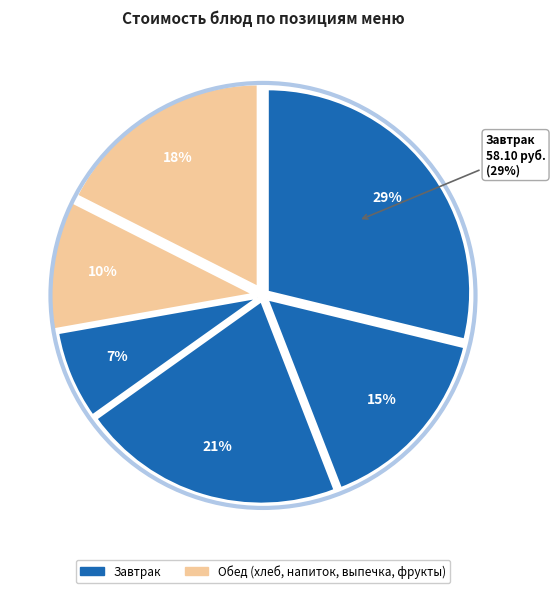

Is there any slice that represents more than half of the pie?

No